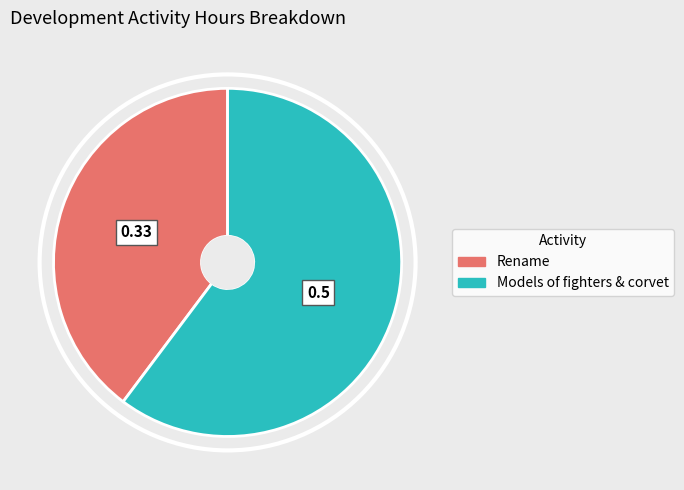

Rank the categories by value from highest to lowest.

Models of fighters & corvet, Rename